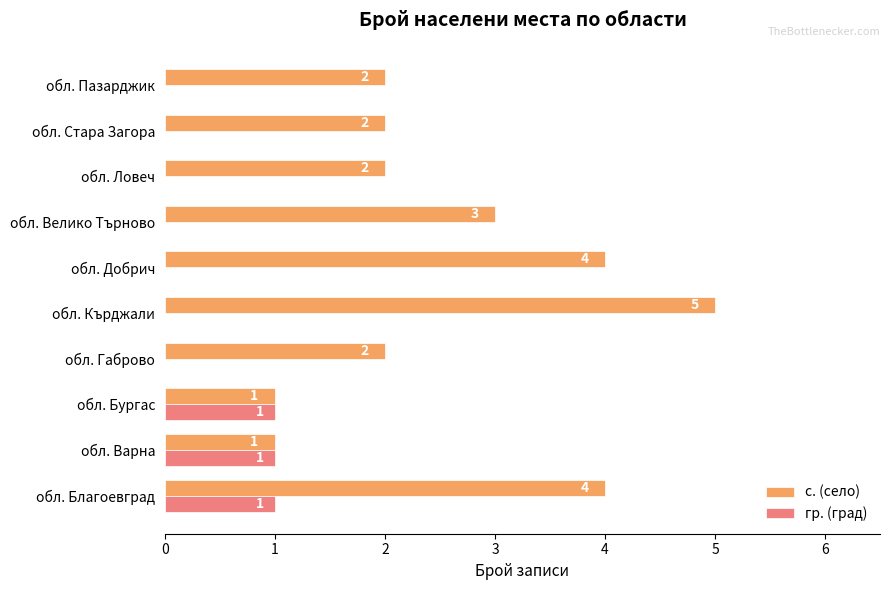

How many гр. (град) values are between 0 and 1?

10